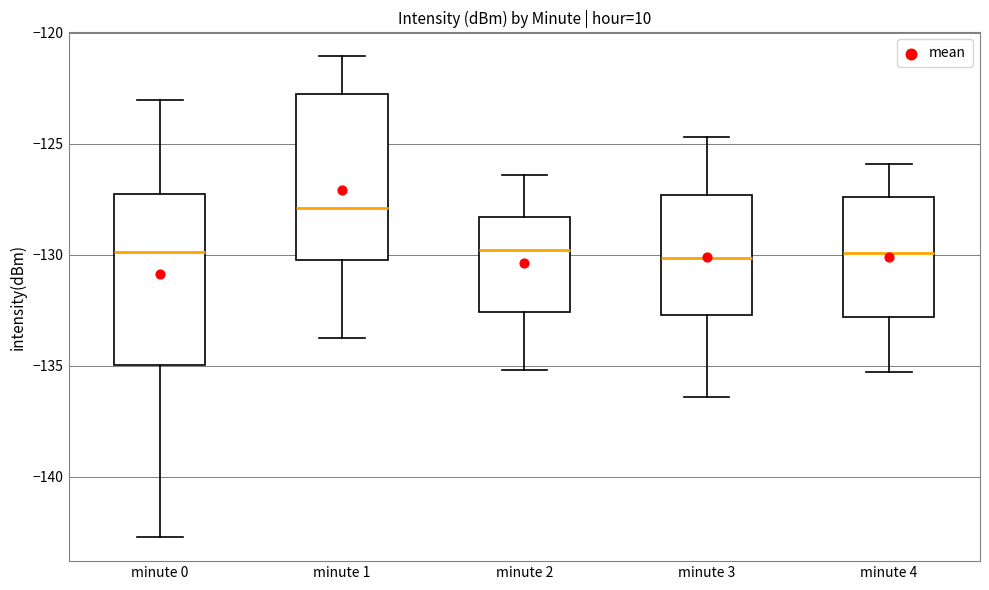

Reading left to right, transcribe this box plot: for each box, give where its median line is, the range the box spans, and where its two whiskers end, as read against the y-axis. The values are not printed on the chart, so give them approximately, as read against the axis.

minute 0: median -130.0, box -135.0 to -127.5, whiskers -142.5 to -123.0
minute 1: median -128.0, box -130.5 to -122.5, whiskers -134.0 to -121.0
minute 2: median -130.0, box -132.5 to -128.5, whiskers -135.0 to -126.5
minute 3: median -130.0, box -132.5 to -127.5, whiskers -136.5 to -124.5
minute 4: median -130.0, box -133.0 to -127.5, whiskers -135.5 to -126.0